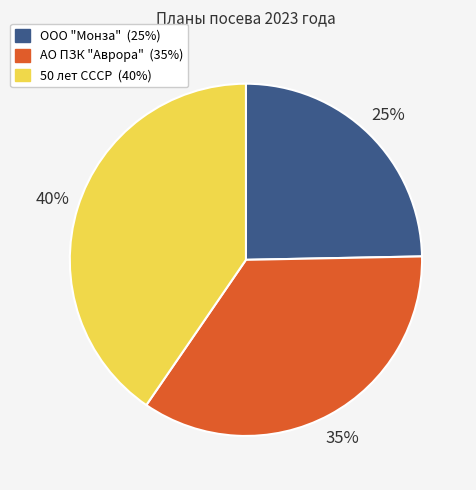

To the nearest percent, what percentage of the pie is АО ПЗК "Аврора"?

35%